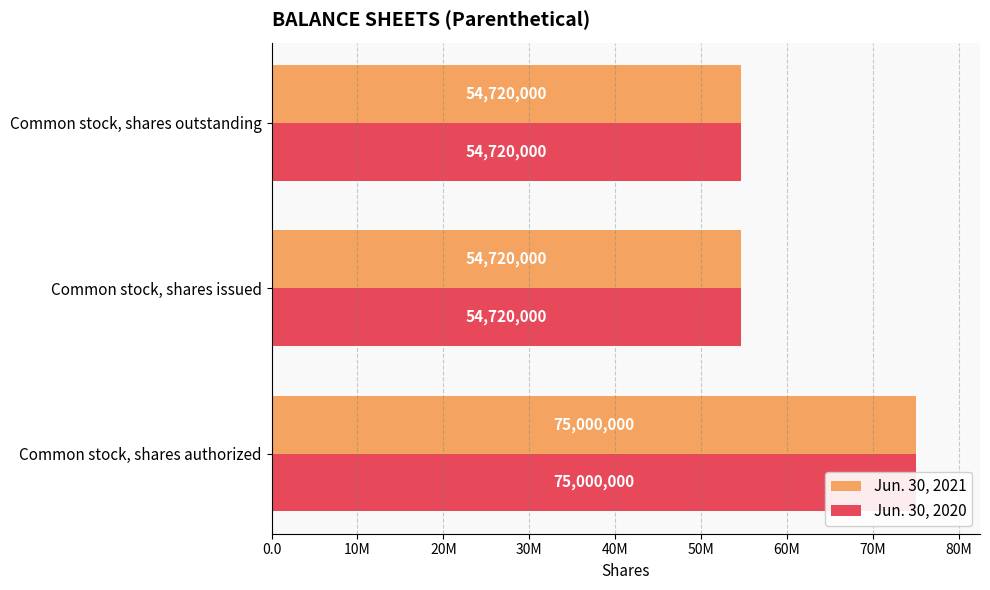

What is the total value across all series at Common stock, shares outstanding?

109440000